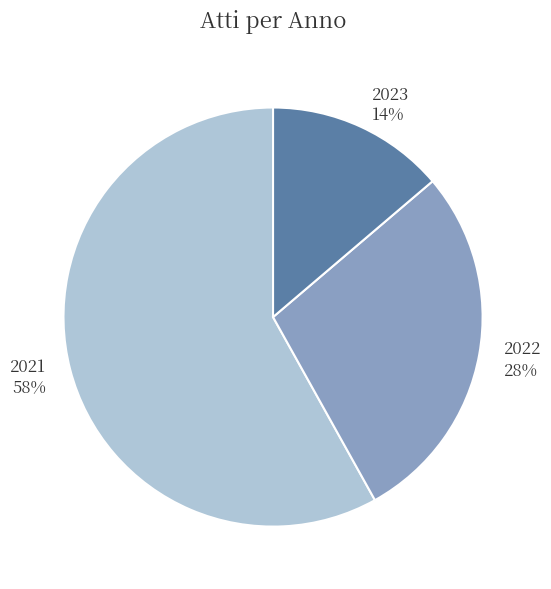

How many segments does this pie chart have?

3